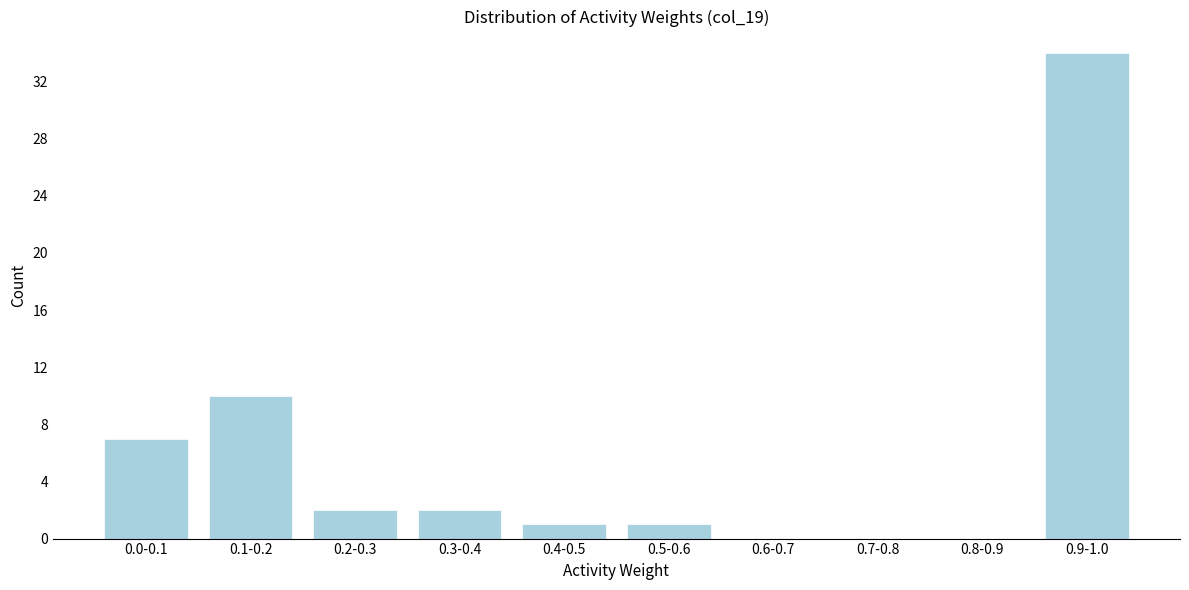

Reading left to right, list all the values displayed in this chart.

0.0-0.1=7	0.1-0.2=10	0.2-0.3=2	0.3-0.4=2	0.4-0.5=1	0.5-0.6=1	0.6-0.7=0	0.7-0.8=0	0.8-0.9=0	0.9-1.0=34